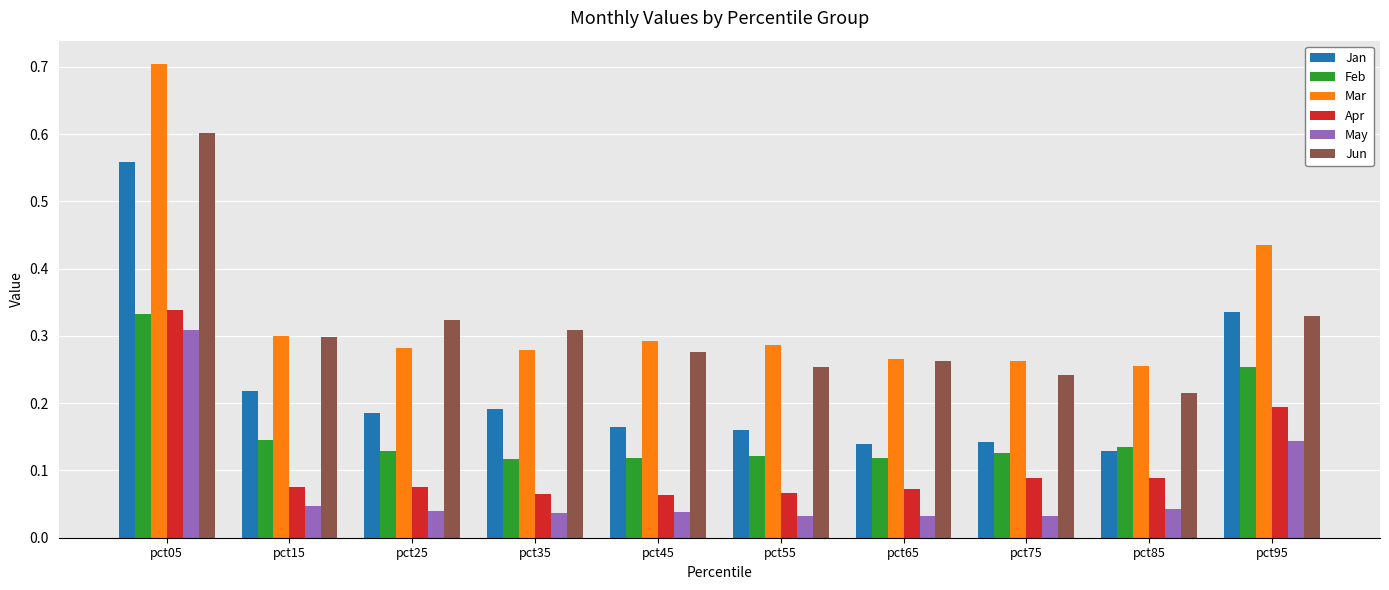

What is the total value across all series at pct05?

2.8